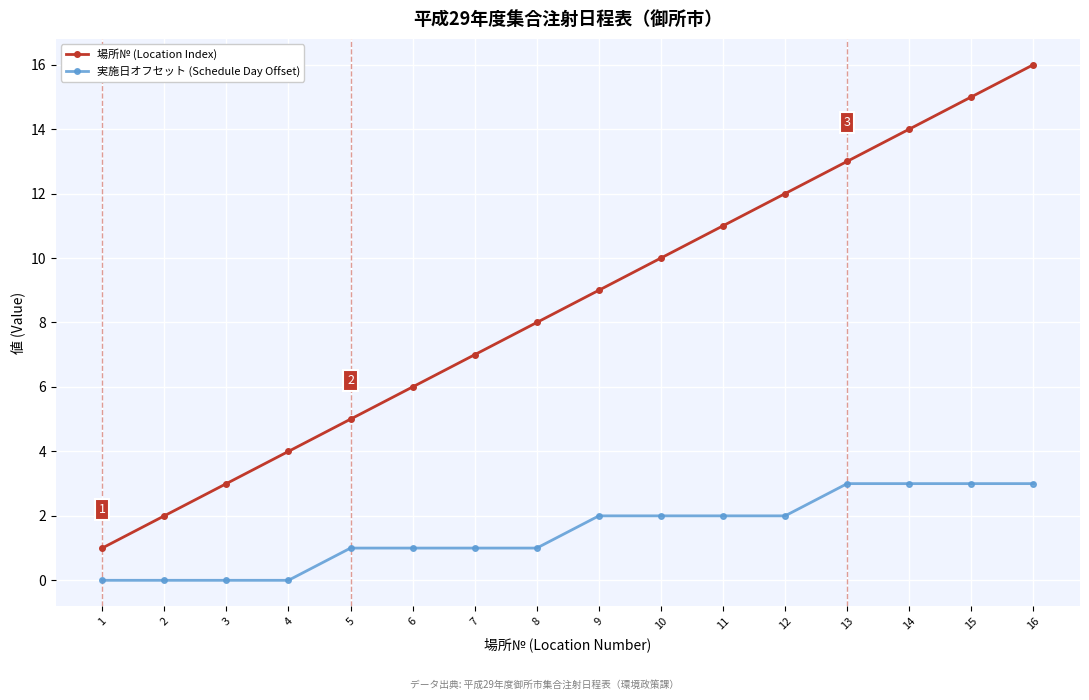

What is the difference between the 場所№ (Location Index) values at 4 and 12?

8